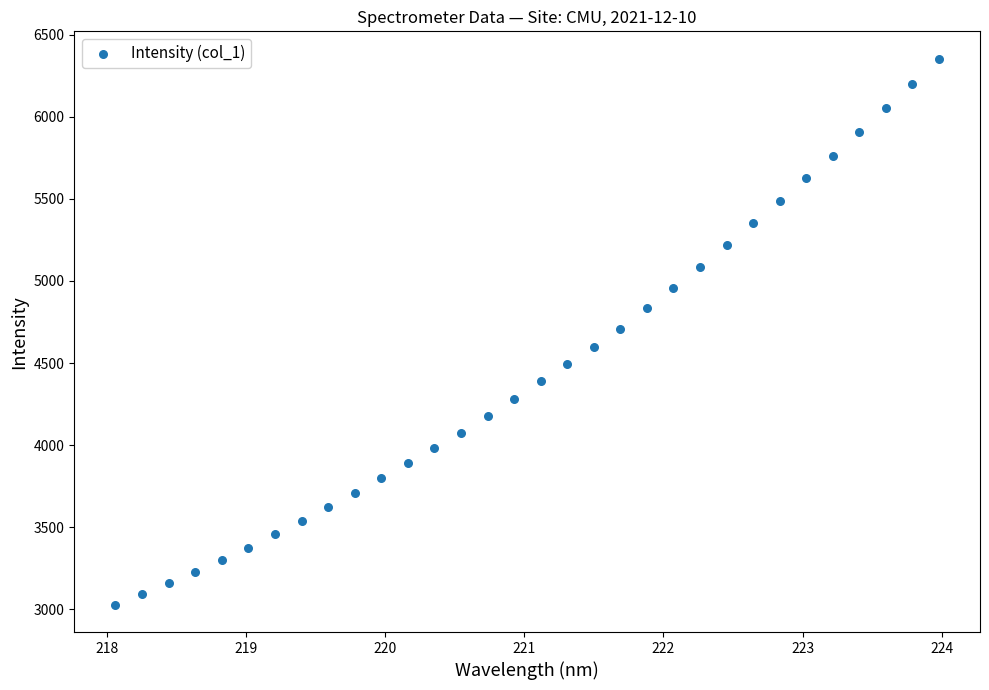

What is the range of Y values (max minus min)?

3324.7